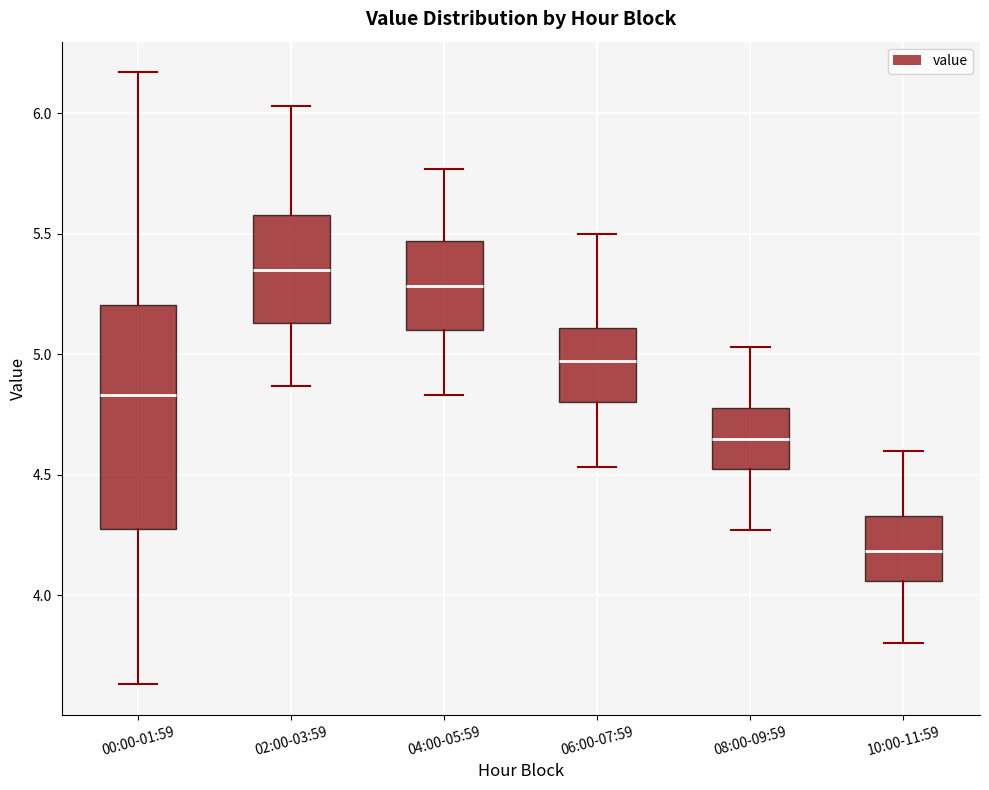

Reading left to right, read every box against the y-axis: the position of its median line, the range the box covers, and the ends of its whiskers. The values are not printed on the chart, so give them approximately, as read against the axis.

00:00-01:59: median 4.85, box 4.30 to 5.20, whiskers 3.65 to 6.15
02:00-03:59: median 5.35, box 5.15 to 5.60, whiskers 4.85 to 6.05
04:00-05:59: median 5.30, box 5.10 to 5.45, whiskers 4.85 to 5.75
06:00-07:59: median 4.95, box 4.80 to 5.10, whiskers 4.55 to 5.50
08:00-09:59: median 4.65, box 4.50 to 4.80, whiskers 4.25 to 5.05
10:00-11:59: median 4.20, box 4.05 to 4.35, whiskers 3.80 to 4.60